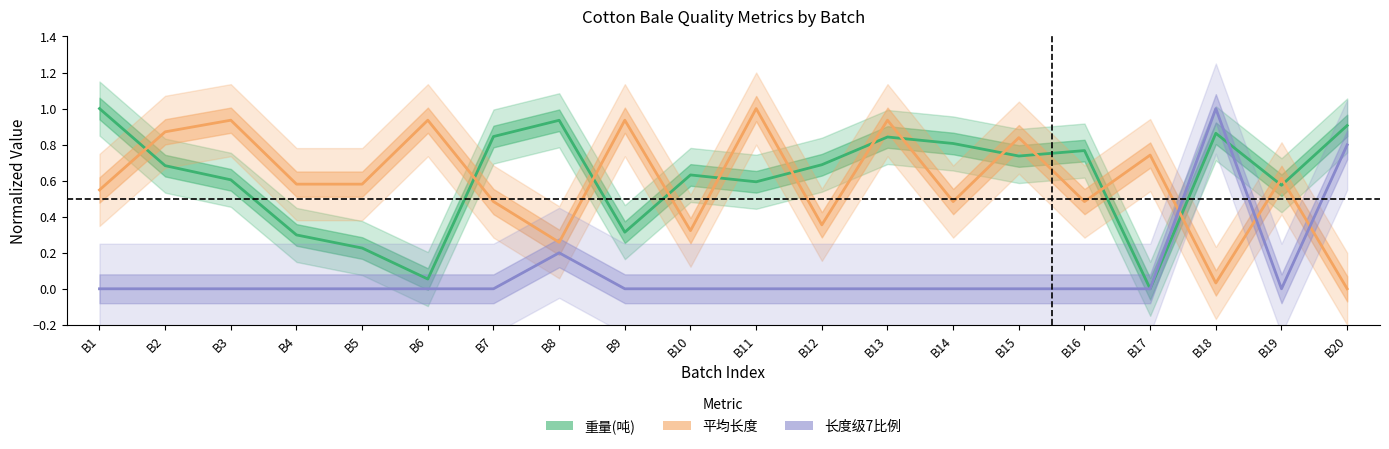

Is it true that 长度级7比例 (normalized) equals 0.2 at B8?

True